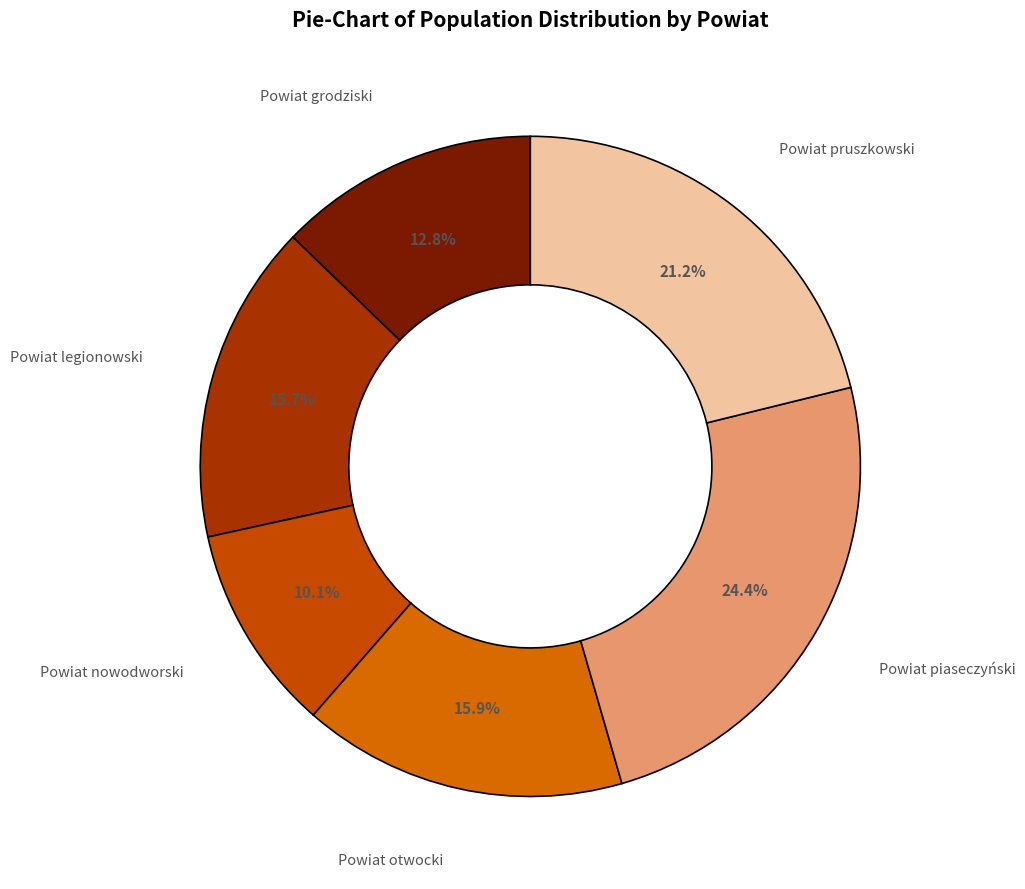

Between Powiat otwocki and Powiat nowodworski, which is larger?

Powiat otwocki